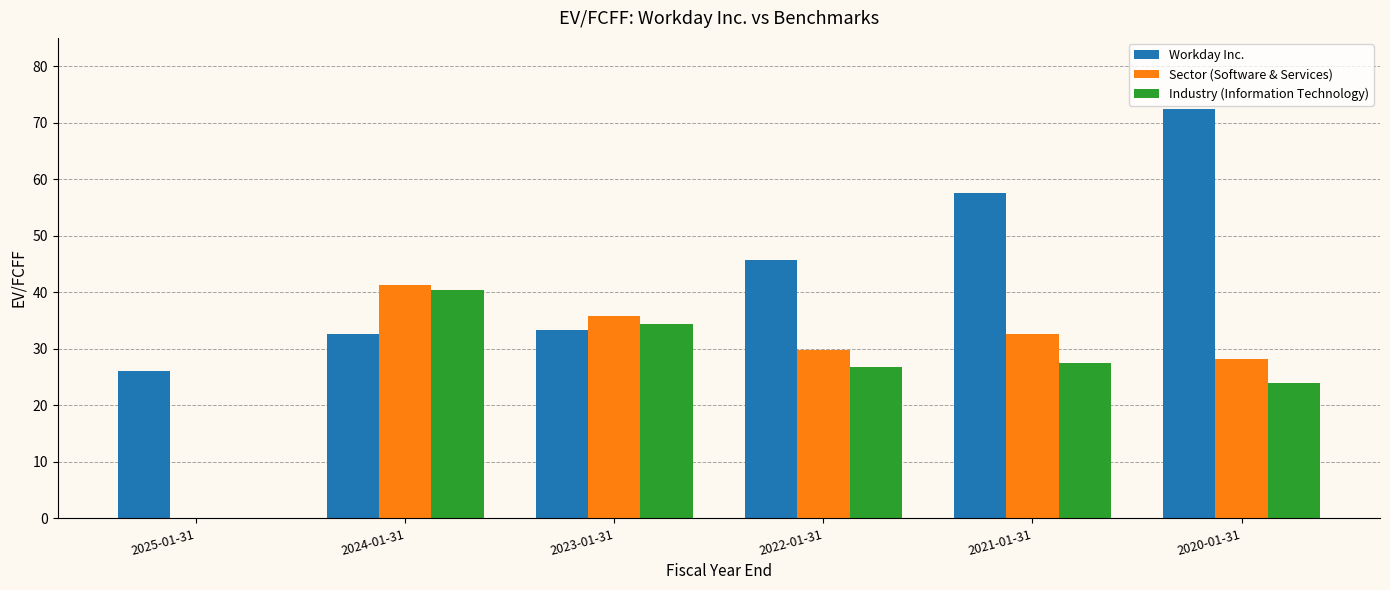

What is the total value across all series at 2023-01-31?

103.6